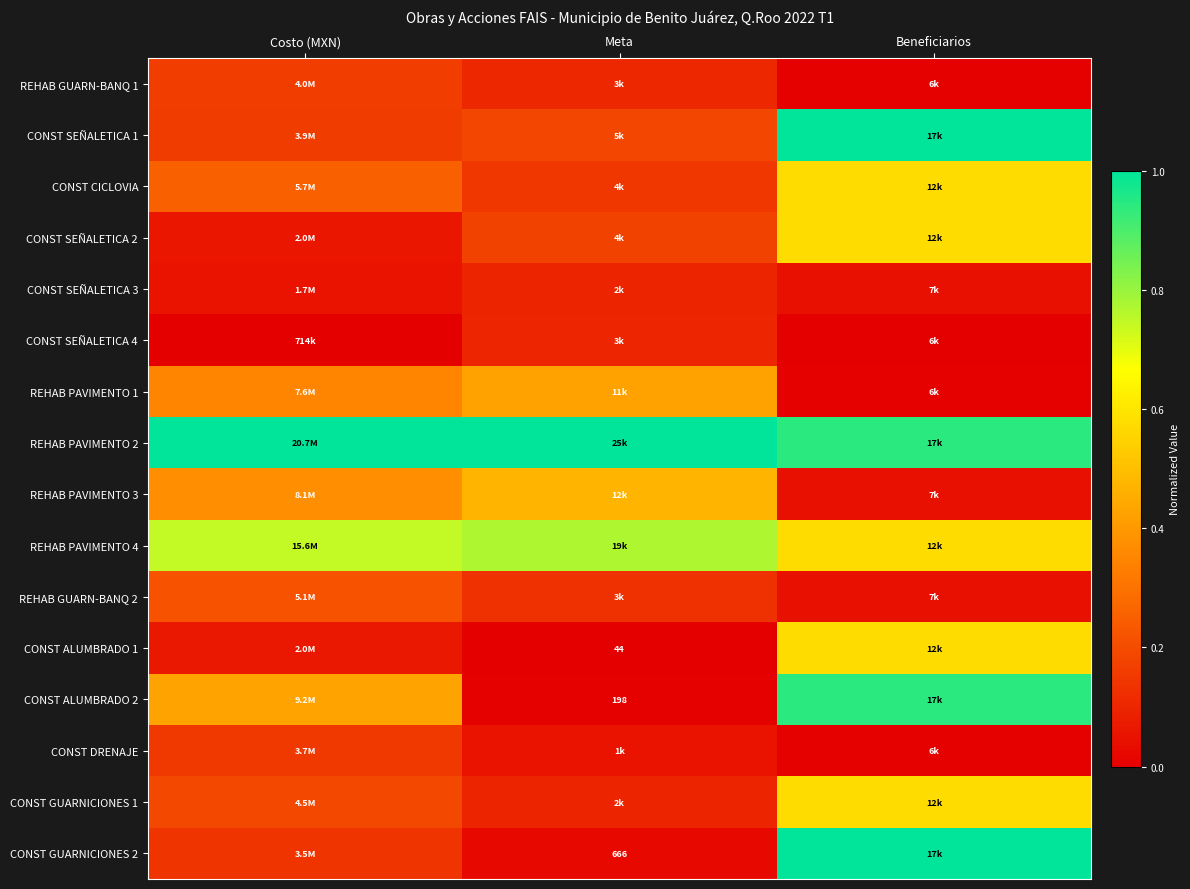

At which category does the chart reach its minimum across all series?

Costo (MXN)